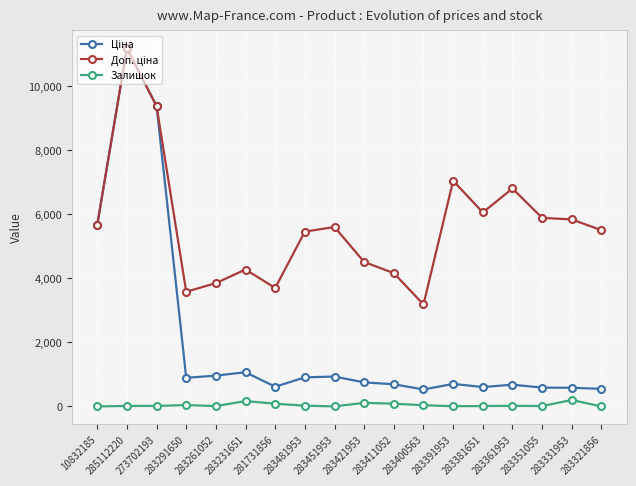

At which category is the sum across all series the highest?

285112220